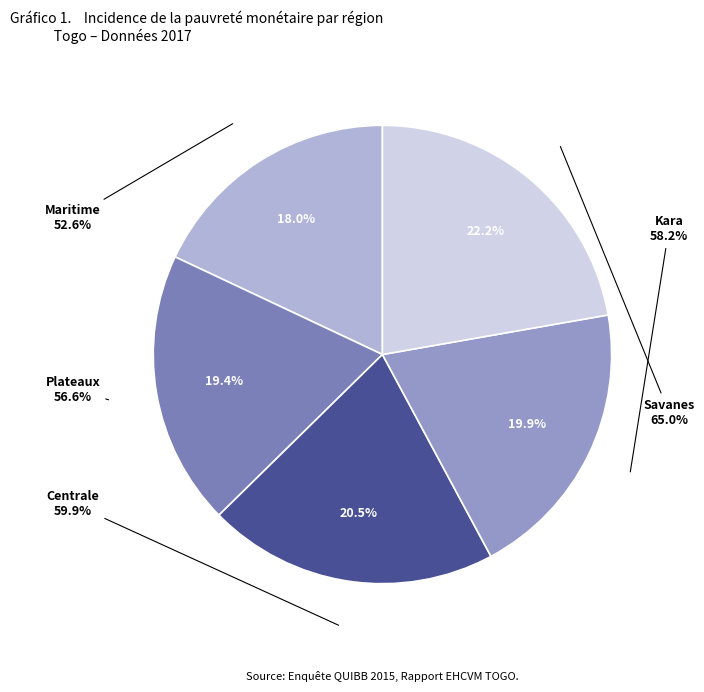

Is it true that Maritime is 18% of the pie?

True